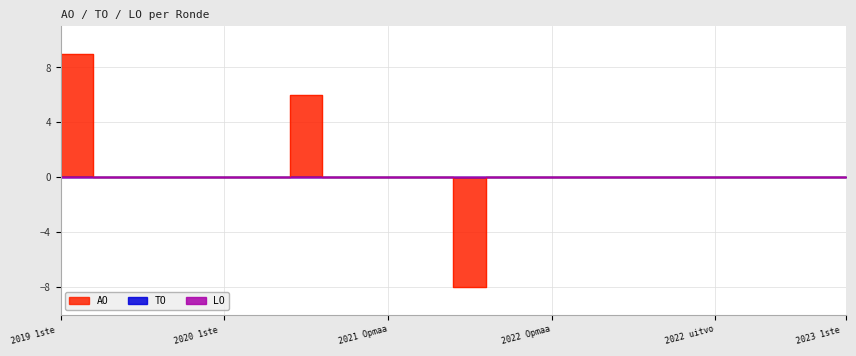

True or false: AO has a value of -10 at 2022 2de aanpassing – goedgekeurd.

False